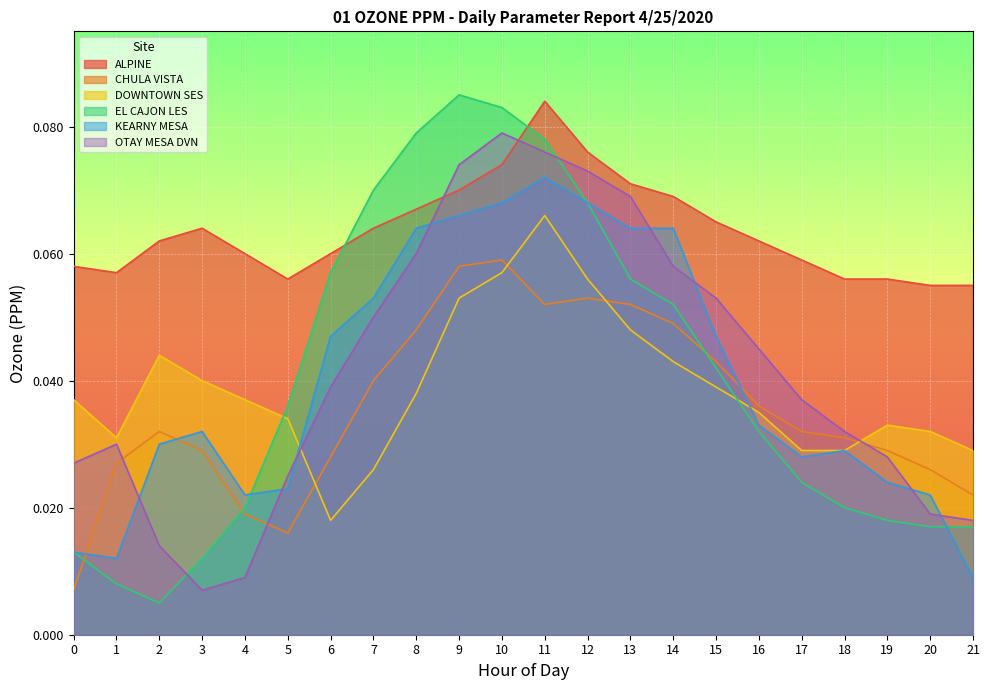

What are all the series names shown in the legend?

ALPINE, CHULA VISTA, DOWNTOWN SES, EL CAJON LES, KEARNY MESA, OTAY MESA DVN